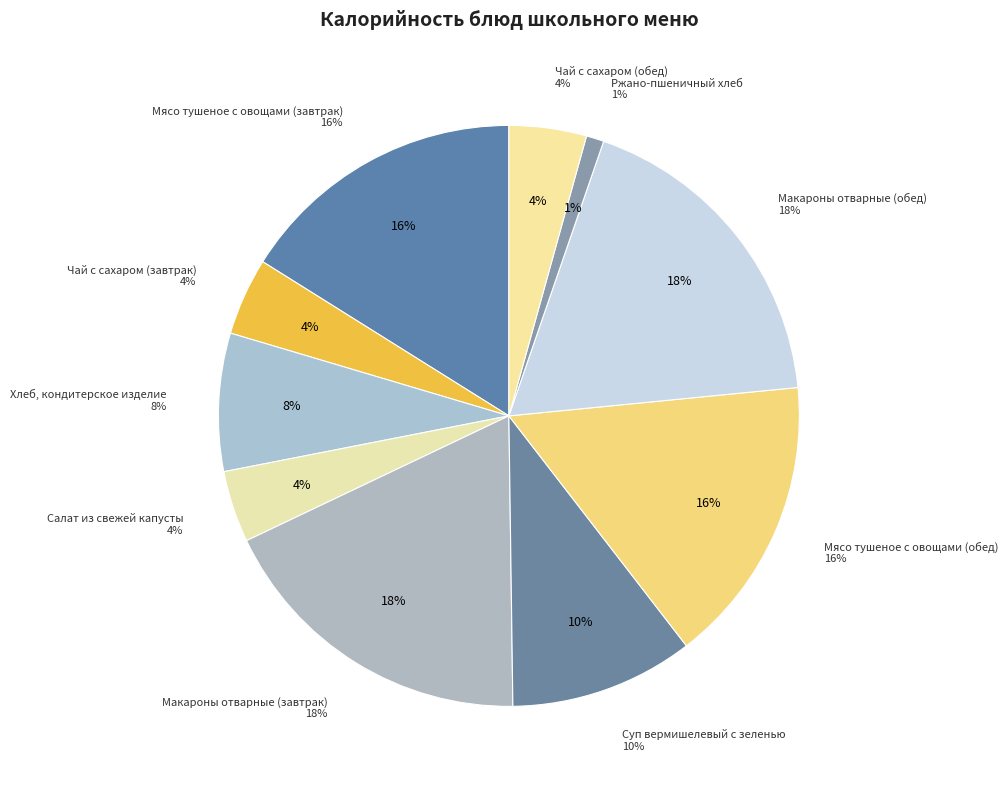

Count the number of slices in the pie.

10